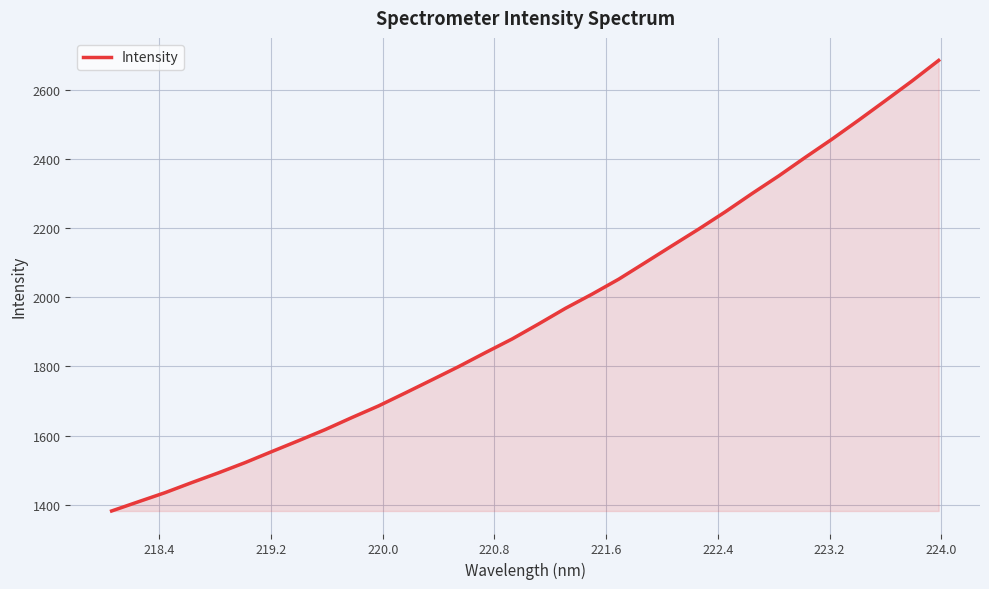

What is the maximum value shown in the chart?

2684.4